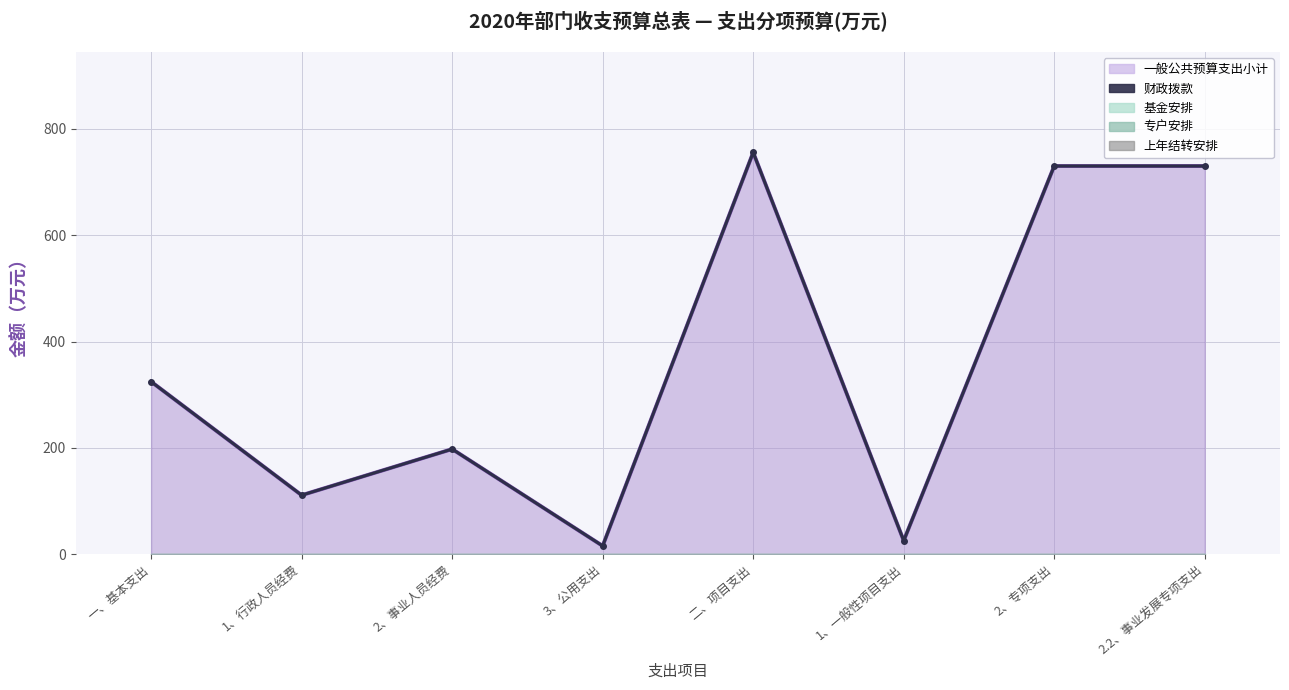

What is the difference between the maximum and second lowest values in the 财政拨款_line series?

730.0